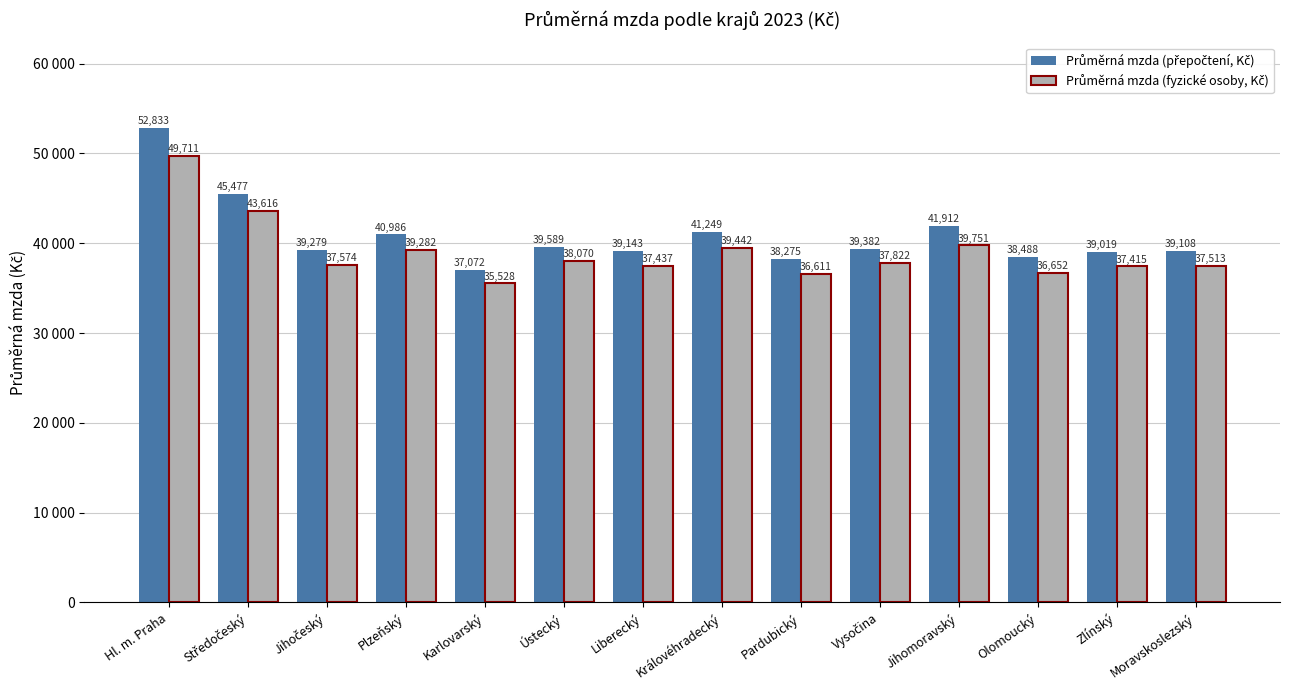

Is it true that Průměrná mzda (fyzické osoby, Kč) equals 37414.9 at Zlínský?

True